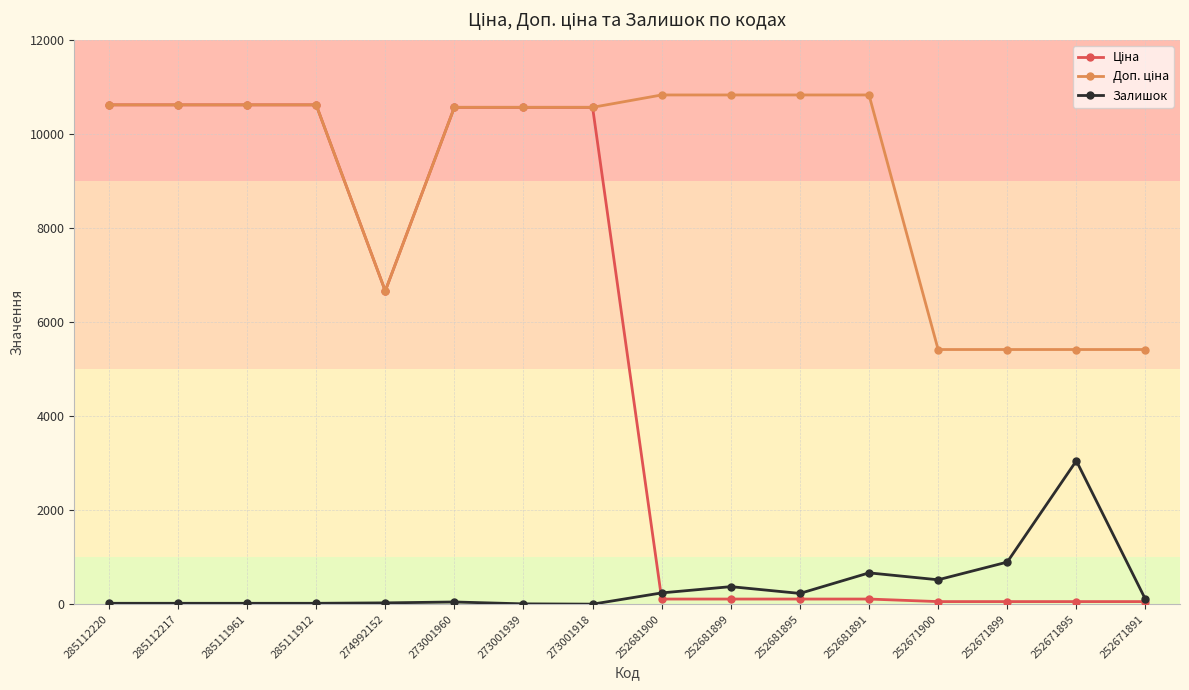

What is the spread (max minus min) of values at 273001918?

10564.0